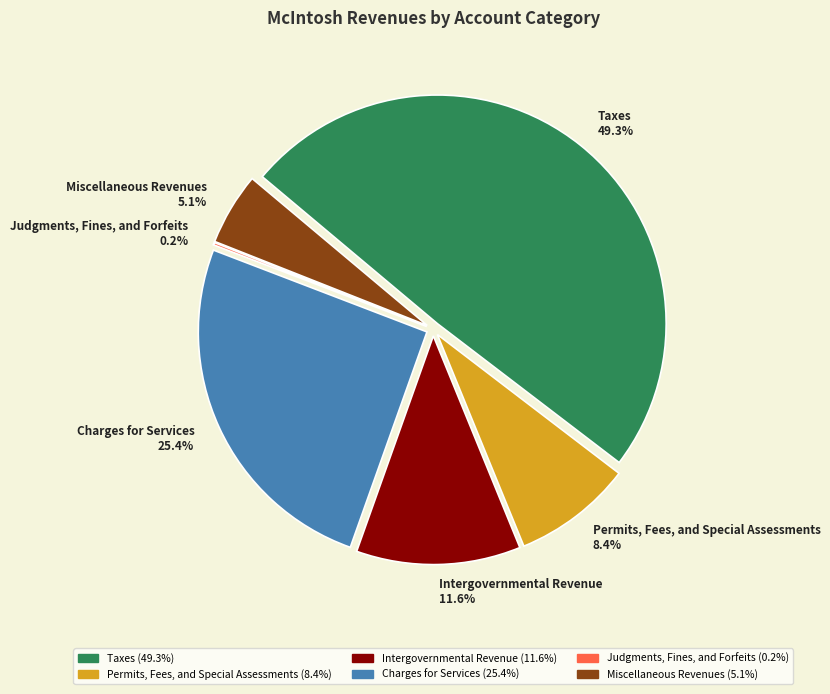

What is the change in value from Intergovernmental Revenue to Judgments, Fines, and Forfeits?

-40363